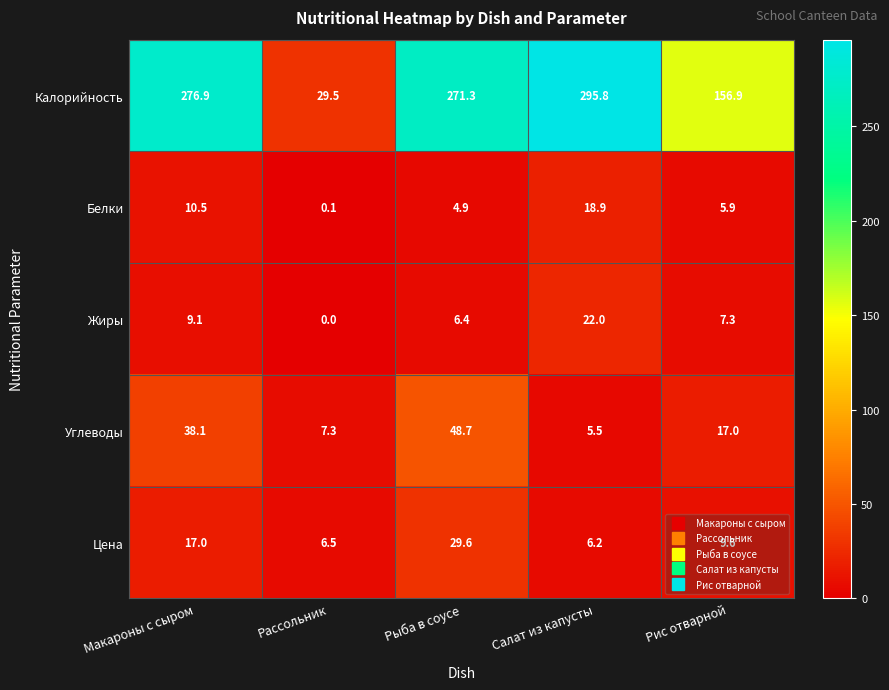

What is the sum of the Белки values at Рассольник and Рыба в соусе?

5.0